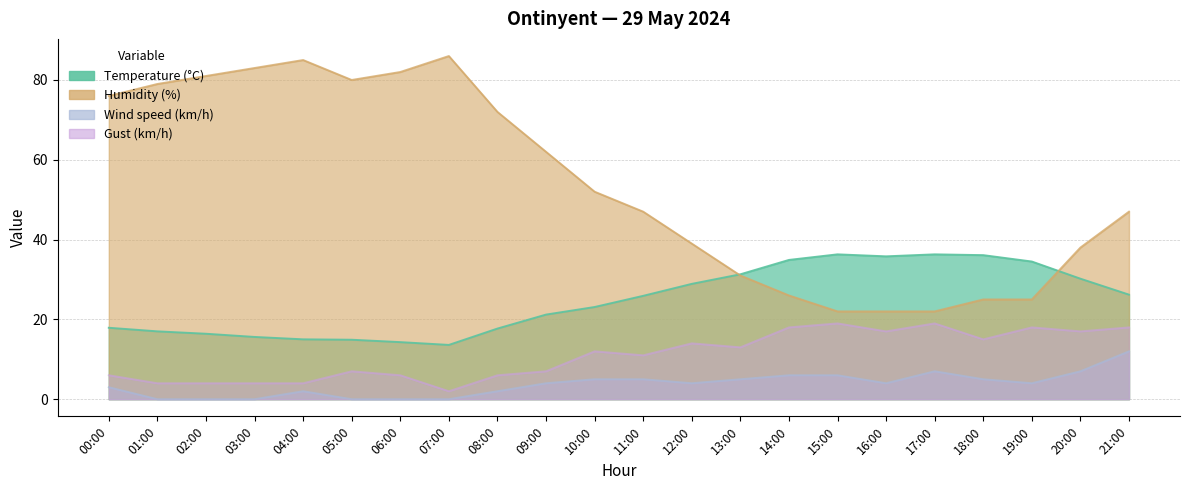

Reading left to right, transcribe all the data shown in this chart.

Temperature (°C): 00:00=17.9	01:00=17.0	02:00=16.4	03:00=15.6	04:00=15.0	05:00=14.9	06:00=14.3	07:00=13.6	08:00=17.7	09:00=21.2	10:00=23.1	11:00=25.9	12:00=28.9	13:00=31.3	14:00=34.9	15:00=36.3	16:00=35.8	17:00=36.3	18:00=36.1	19:00=34.5	20:00=30.2	21:00=26.2
Humidity (%): 00:00=76.0	01:00=79.0	02:00=81.0	03:00=83.0	04:00=85.0	05:00=80.0	06:00=82.0	07:00=86.0	08:00=72.0	09:00=62.0	10:00=52.0	11:00=47.0	12:00=39.0	13:00=31.0	14:00=26.0	15:00=22.0	16:00=22.0	17:00=22.0	18:00=25.0	19:00=25.0	20:00=38.0	21:00=47.0
Wind speed (km/h): 00:00=3.0	01:00=0.0	02:00=0.0	03:00=0.0	04:00=2.0	05:00=0.0	06:00=0.0	07:00=0.0	08:00=2.0	09:00=4.0	10:00=5.0	11:00=5.0	12:00=4.0	13:00=5.0	14:00=6.0	15:00=6.0	16:00=4.0	17:00=7.0	18:00=5.0	19:00=4.0	20:00=7.0	21:00=12.0
Gust (km/h): 00:00=6.0	01:00=4.0	02:00=4.0	03:00=4.0	04:00=4.0	05:00=7.0	06:00=6.0	07:00=2.0	08:00=6.0	09:00=7.0	10:00=12.0	11:00=11.0	12:00=14.0	13:00=13.0	14:00=18.0	15:00=19.0	16:00=17.0	17:00=19.0	18:00=15.0	19:00=18.0	20:00=17.0	21:00=18.0